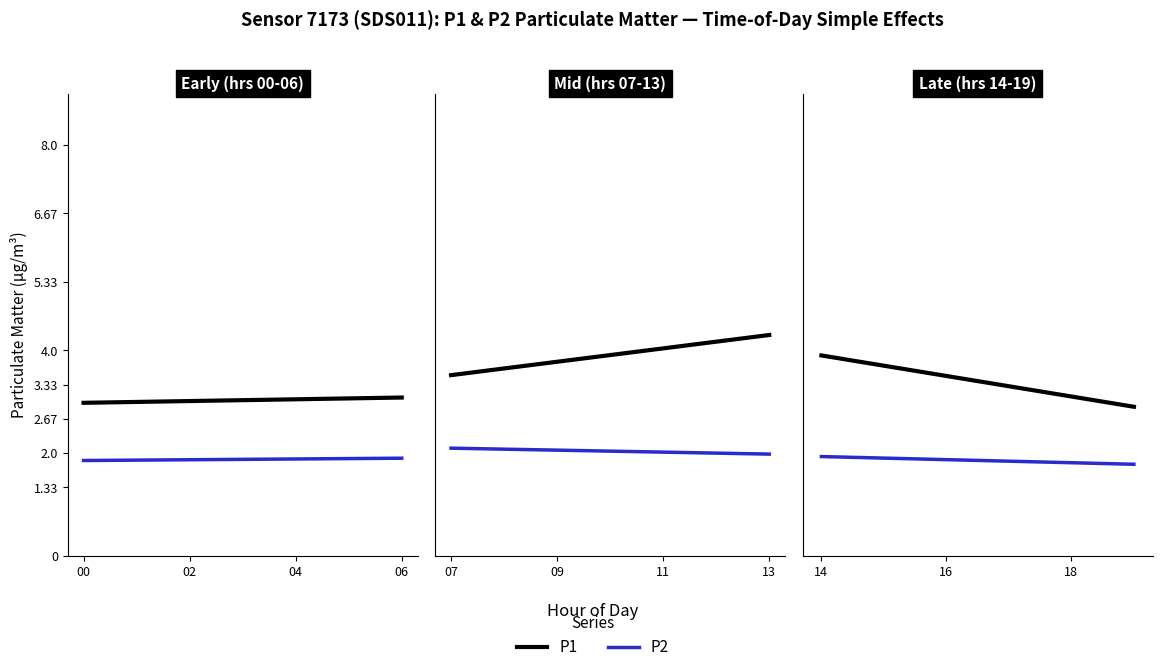

What is the difference between the maximum and minimum values in the P2 series?

0.3